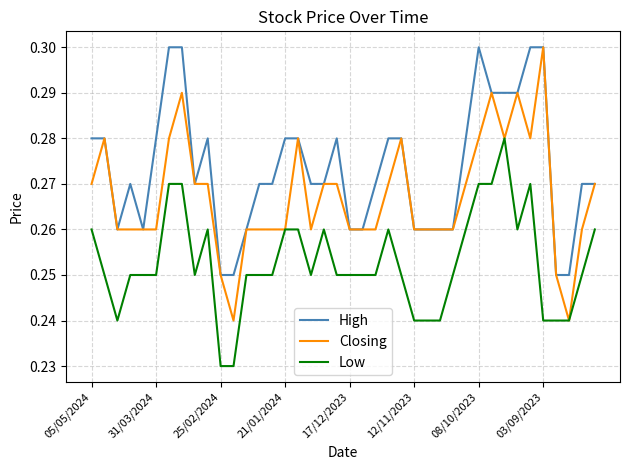

Which series has the largest total across all categories?

High